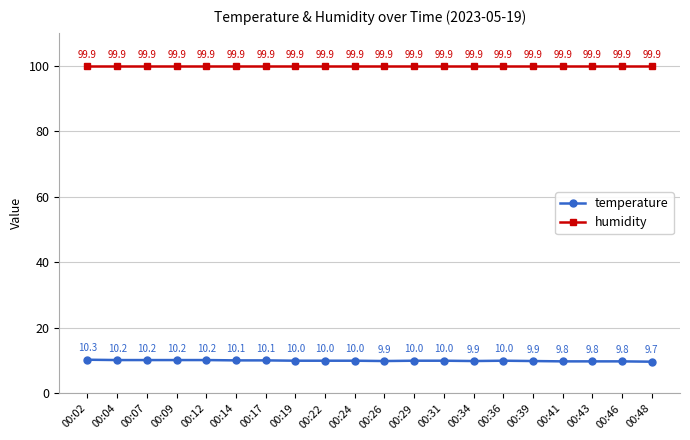

At which label does temperature reach its peak?

00:02